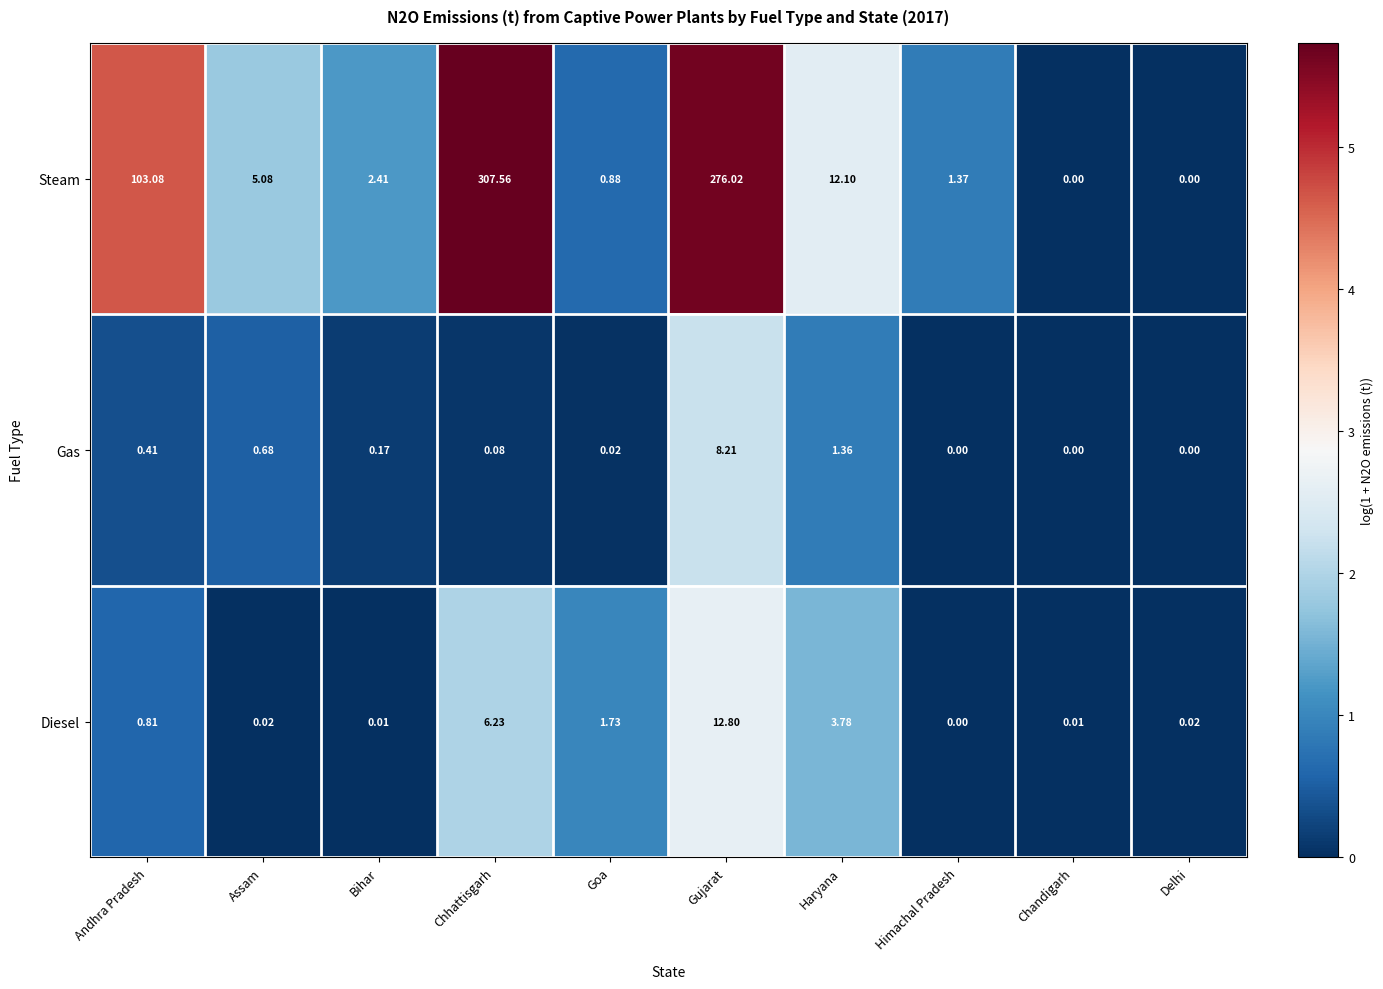

Which series has the widest spread of values?

Steam